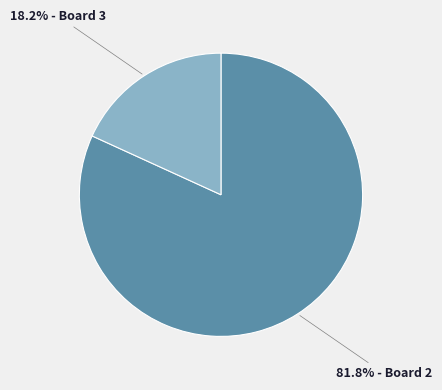

Is there a majority slice in this chart?

Yes